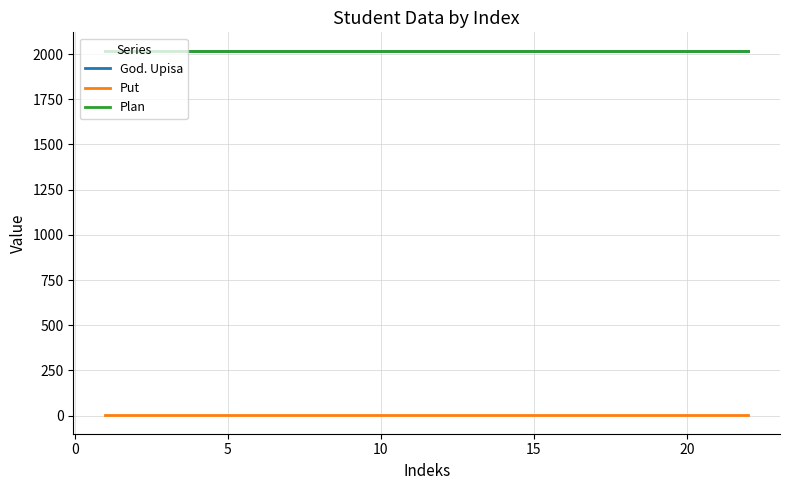

What are all the series names shown in the legend?

God. Upisa, Put, Plan